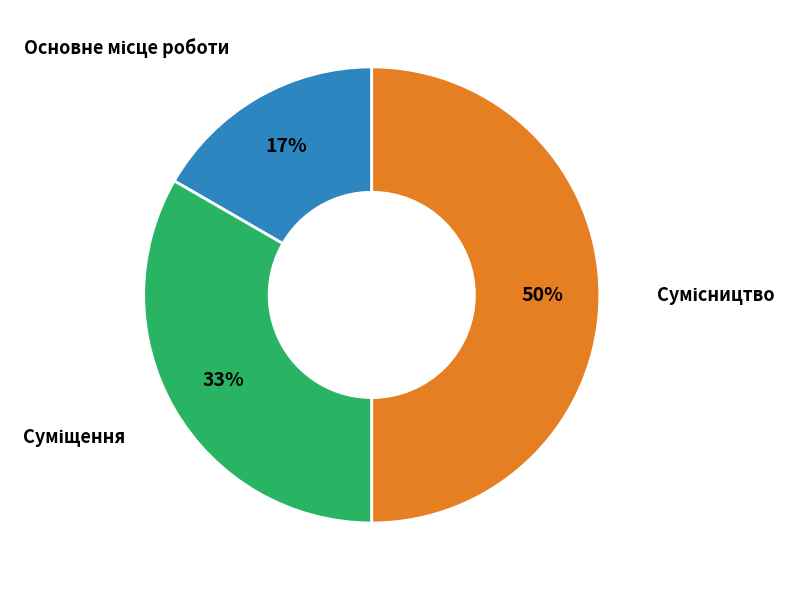

To the nearest percent, what is the difference between the largest and smallest slice percentages?

33%